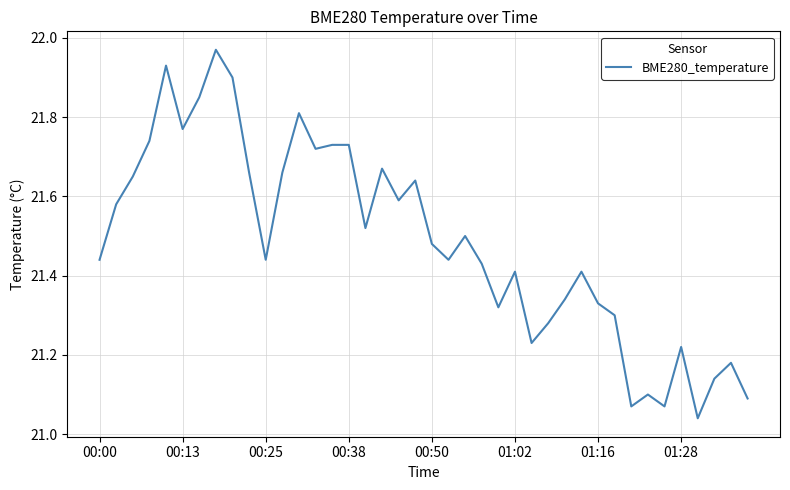

True or false: there are more than 0 points higher than both neighbors.

True